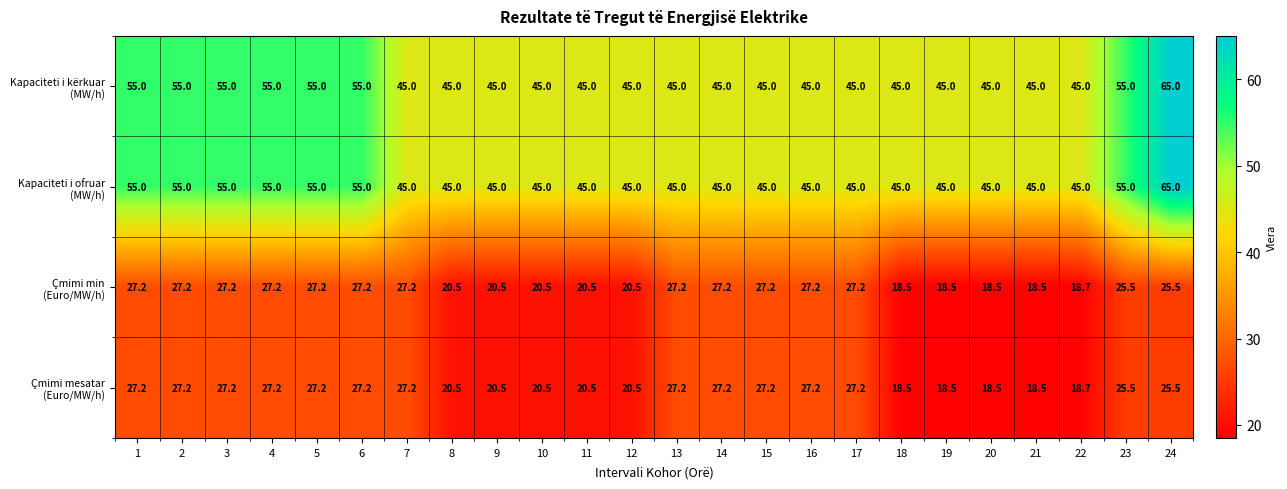

What is the difference between the highest and lowest values at 5?

27.8